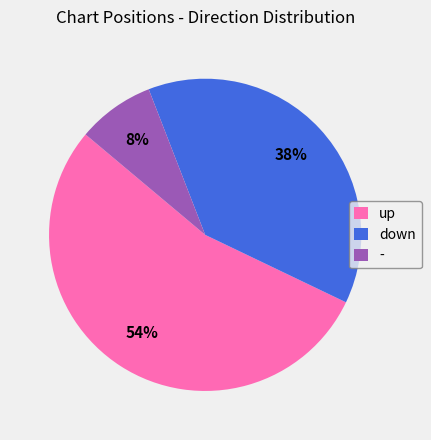

To the nearest percent, what is the difference between the largest and smallest slice percentages?

46%